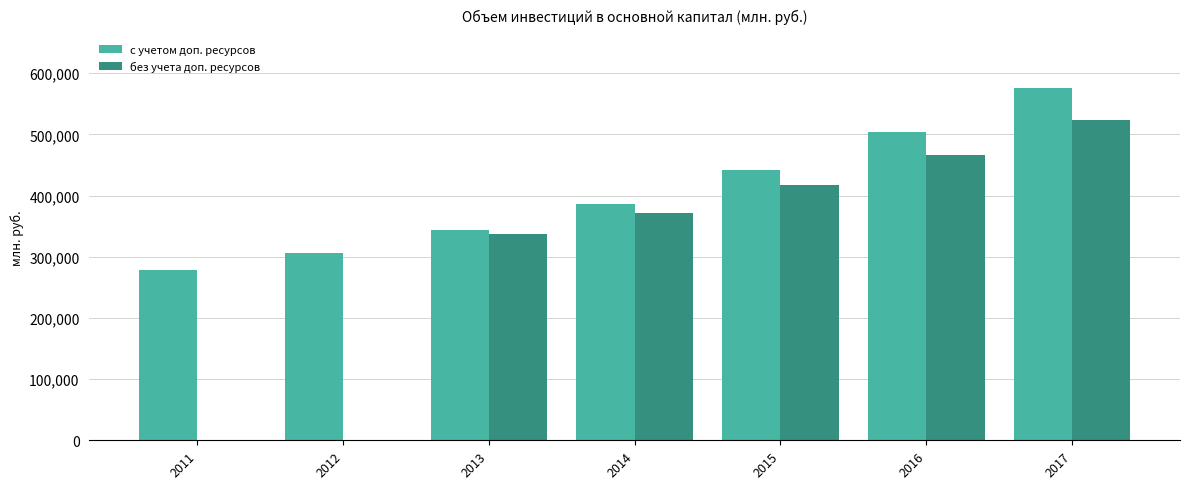

Reading right to left, list all the values displayed in this chart.

с учетом доп. ресурсов: 575810.0	503890.0	440950.0	385900.0	343250.0	306550.0	278378.0
без учета доп. ресурсов: 523194.4	466974.4	416800.0	371900.0	337900.0	0.0	0.0